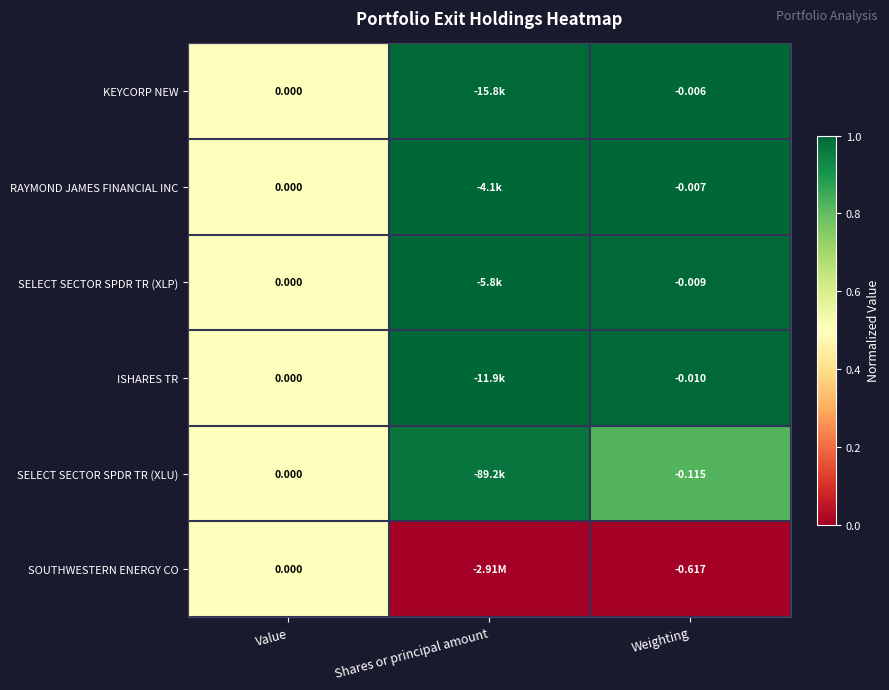

At Weighting, list the series in order from smallest to largest.

SOUTHWESTERN ENERGY CO, SELECT SECTOR SPDR TR (XLU), ISHARES TR, SELECT SECTOR SPDR TR (XLP), RAYMOND JAMES FINANCIAL INC, KEYCORP NEW